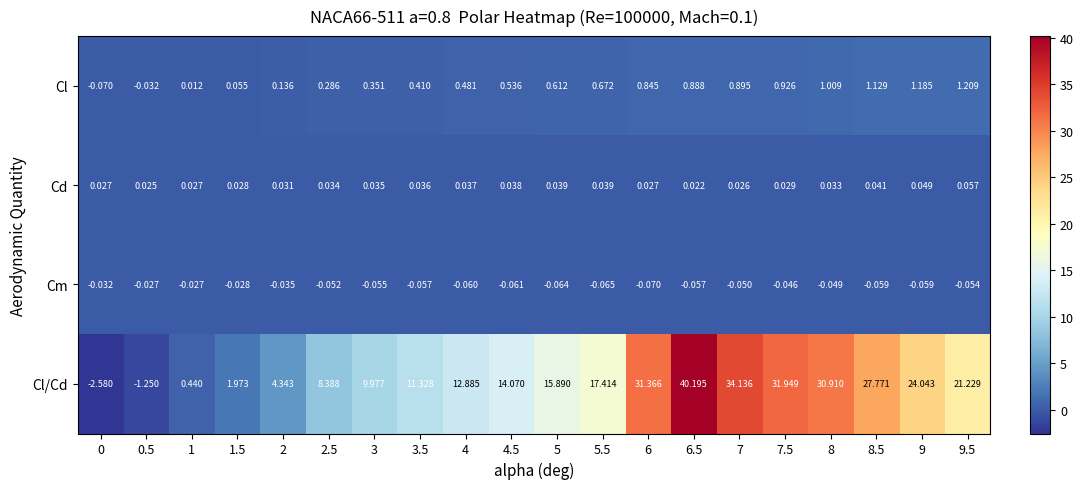

Which series has the largest total across all categories?

Cl/Cd